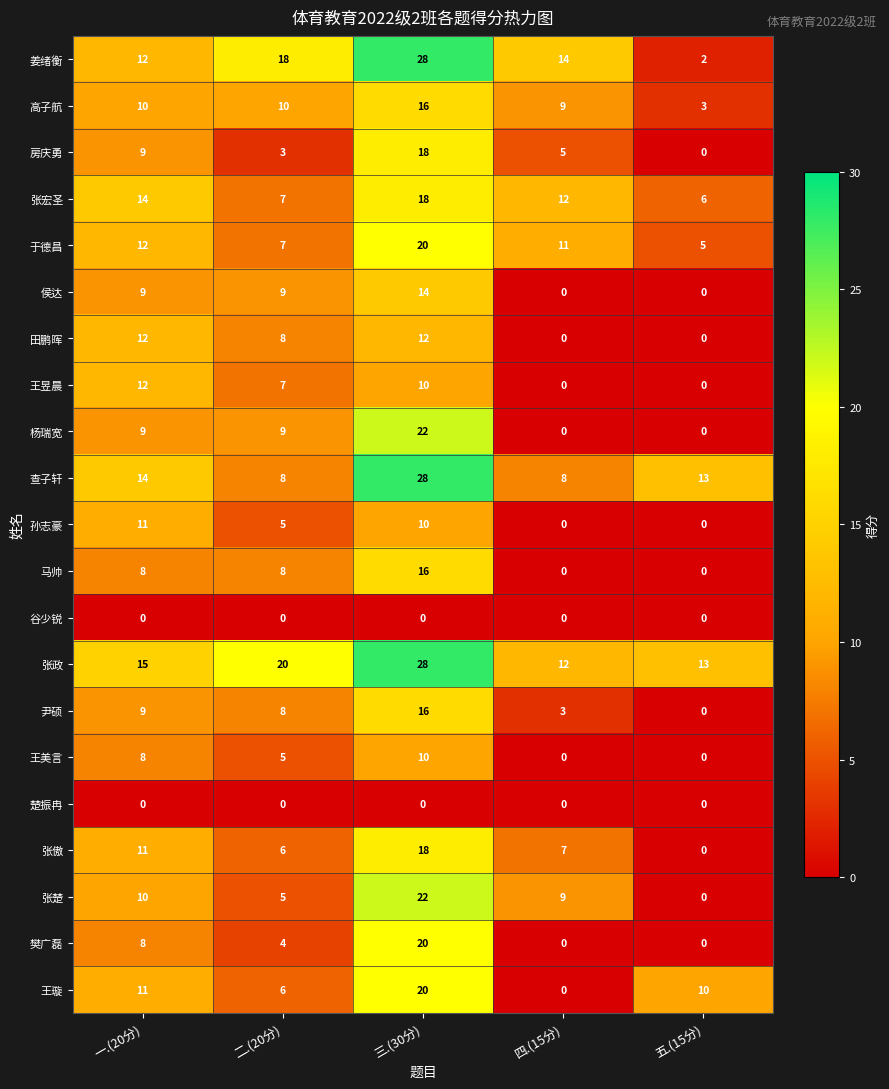

Is the value of 楚振冉 at 三.(30分) greater than the value of 查子轩 at 二.(20分)?

No